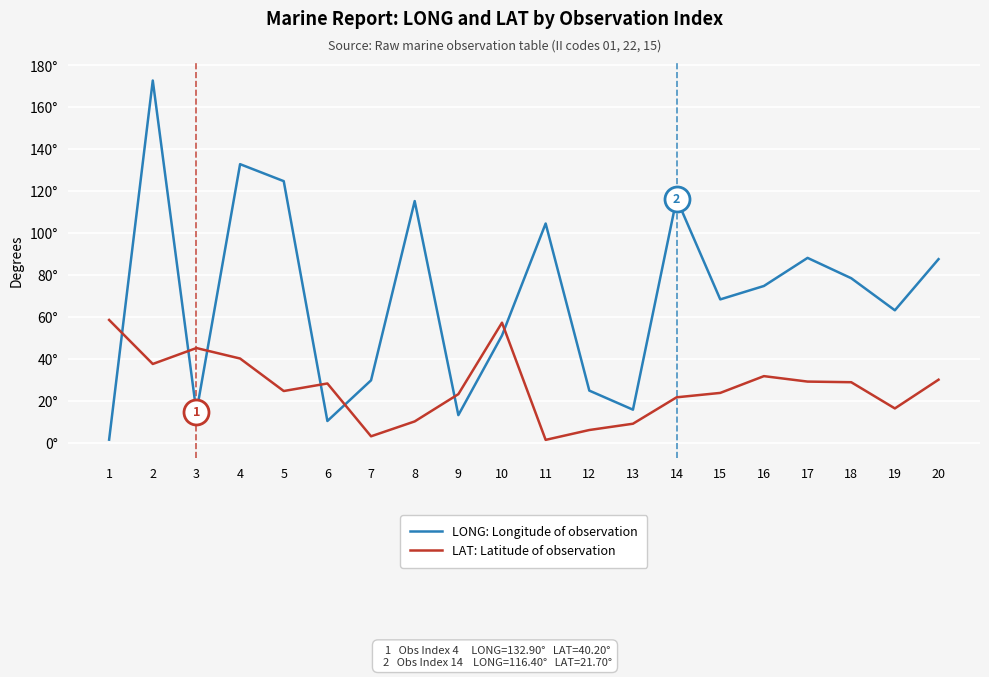

Which series has the widest spread of values?

LONG: Longitude of observation